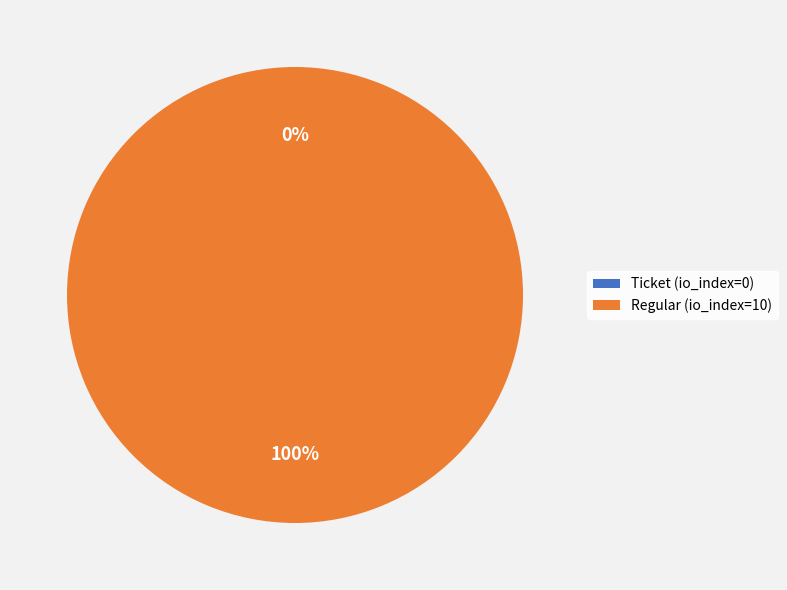

The Regular (io_index=10) slice represents 100% of the pie. True or false?

True